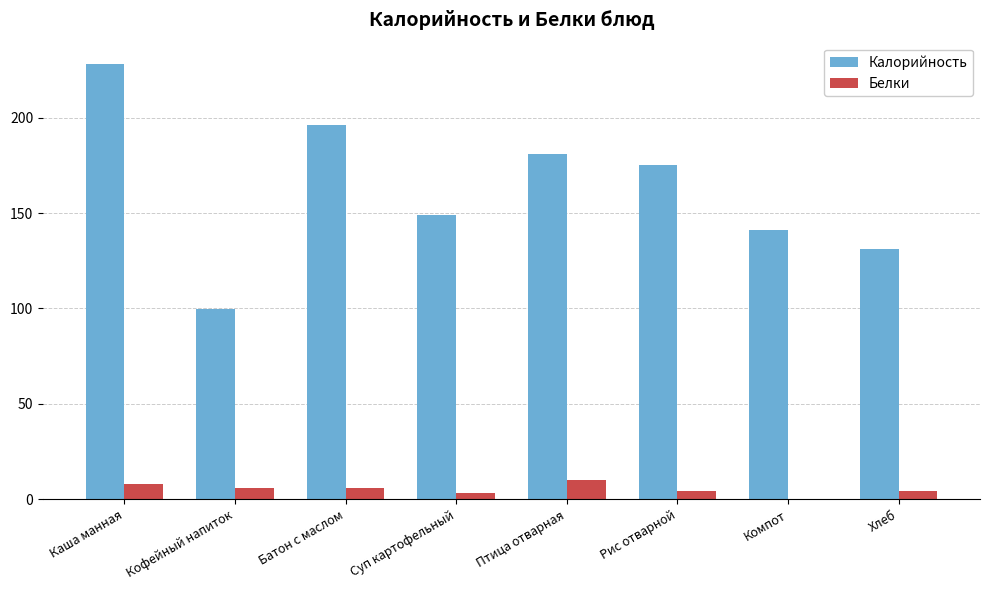

What value does the Калорийность series have at Хлеб?

131.0